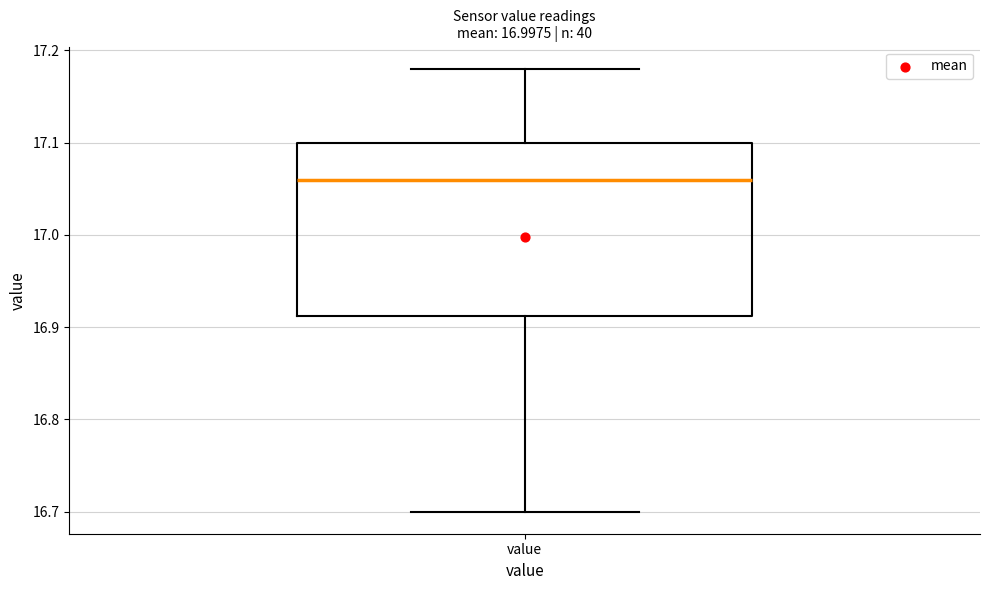

Where does the lower whisker of the box for value end on the y-axis? The values are not printed on the chart, so give them approximately, as read against the axis.

16.70